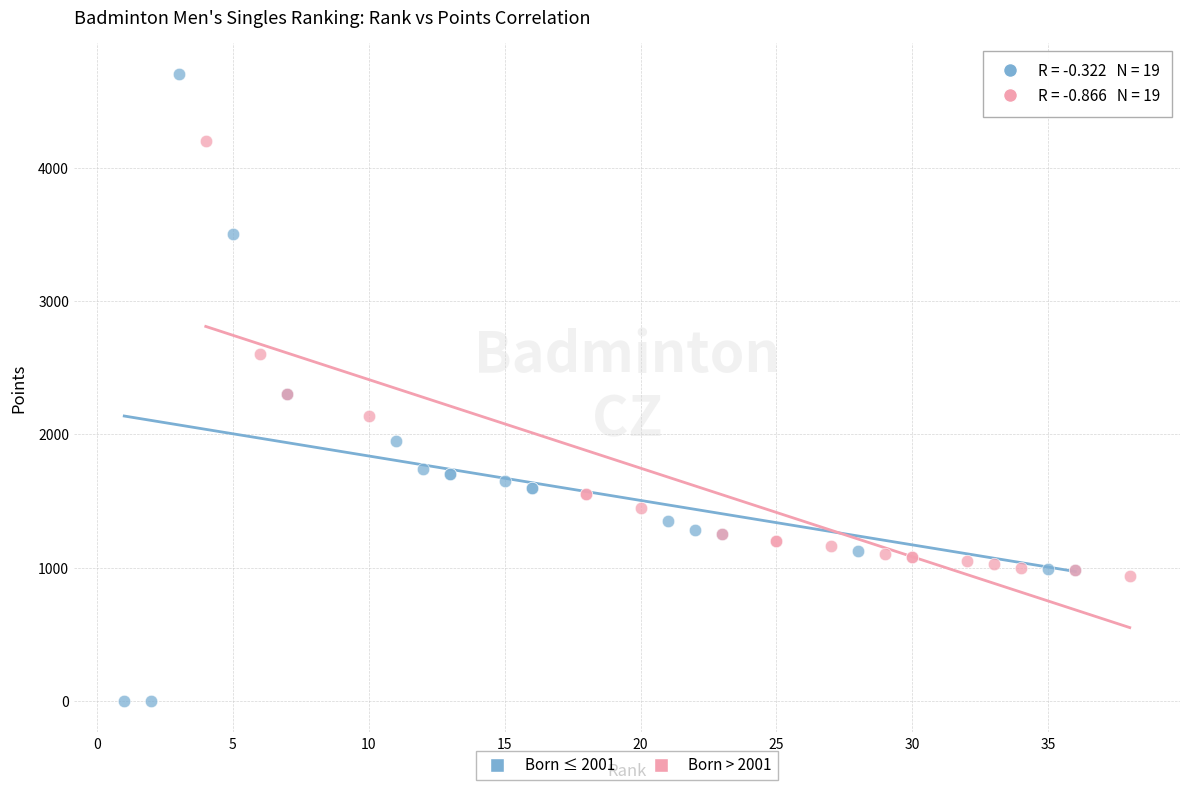

Which series has the widest spread of Y values?

Born ≤ 2001